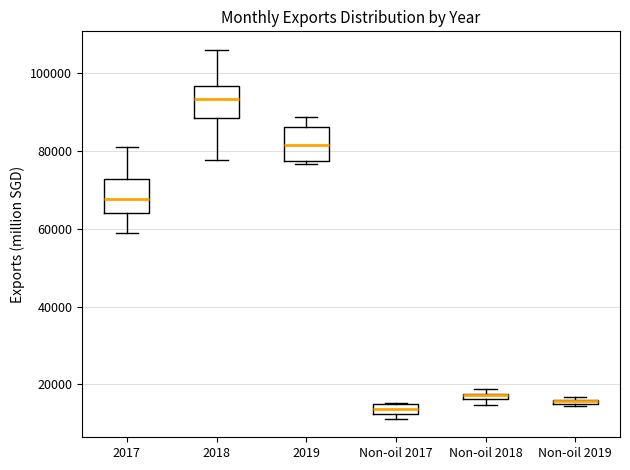

Where is the lower edge of the box for 2019 on the y-axis? The values are not printed on the chart, so give them approximately, as read against the axis.

78000